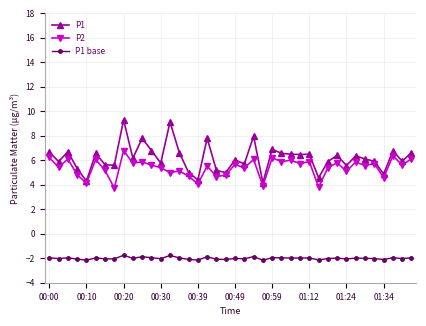

At how many categories does at least one series exceed 2?

40